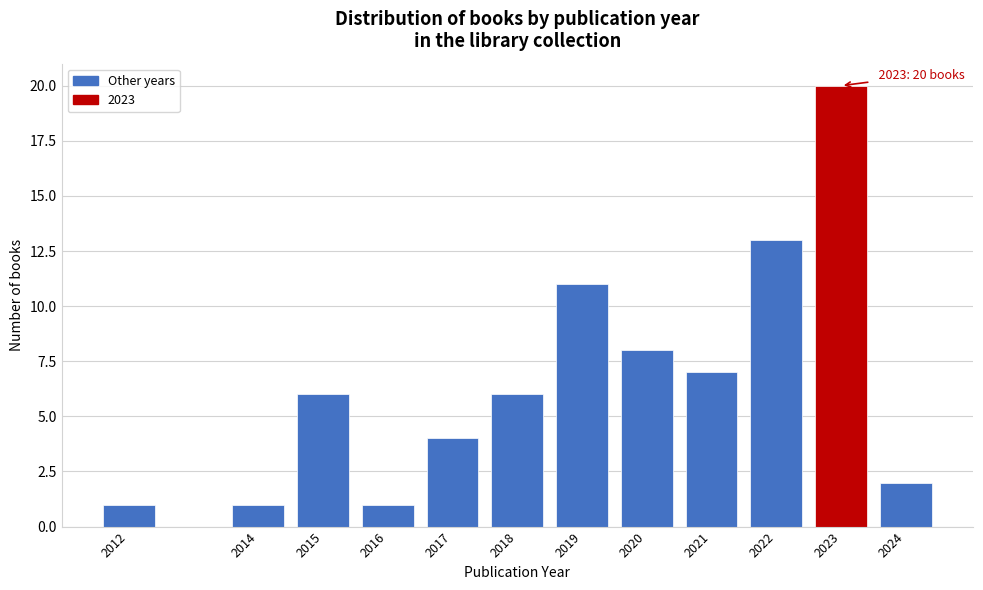

Reading right to left, transcribe all the data shown in this chart.

2024=2	2023=20	2022=13	2021=7	2020=8	2019=11	2018=6	2017=4	2016=1	2015=6	2014=1	2012=1